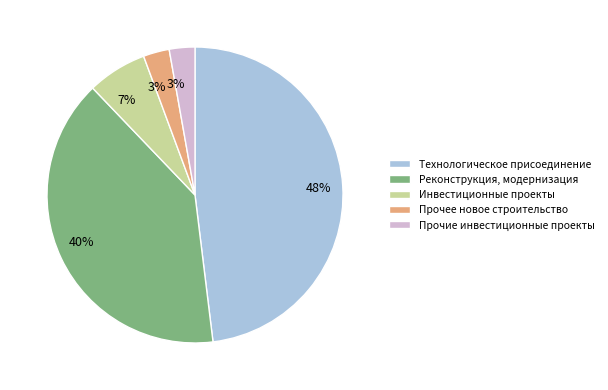

Is there any slice that represents more than half of the pie?

No